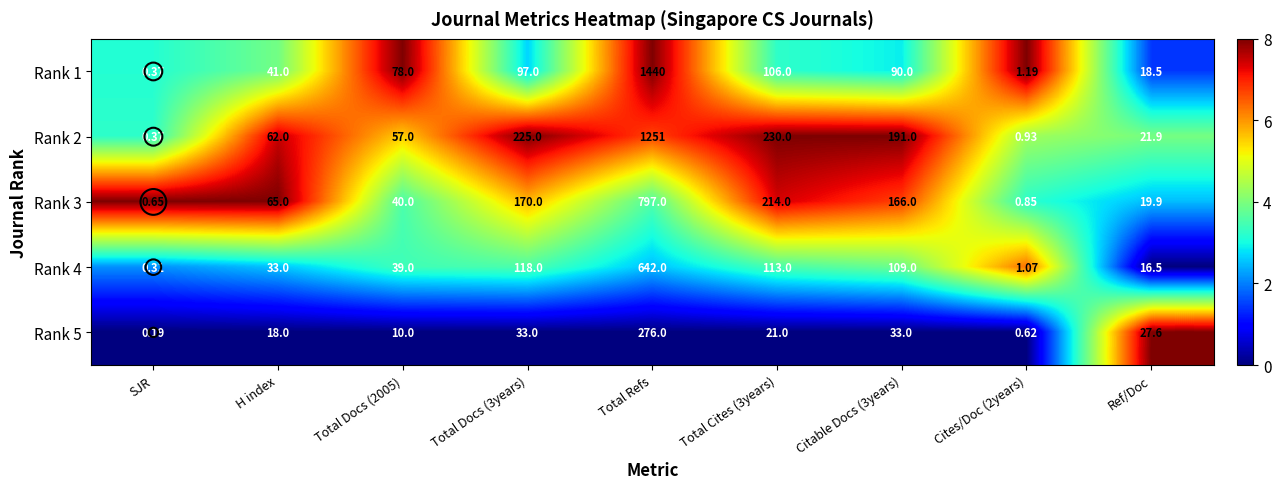

Is the value of Rank 5 at Total Refs greater than the value of Rank 1 at Total Cites (3years)?

Yes